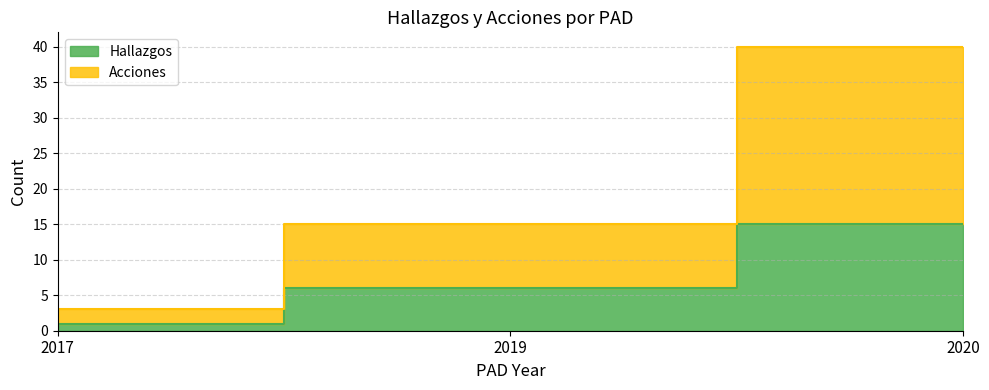

Rank the series at 2020 from highest to lowest value.

Acciones, Hallazgos